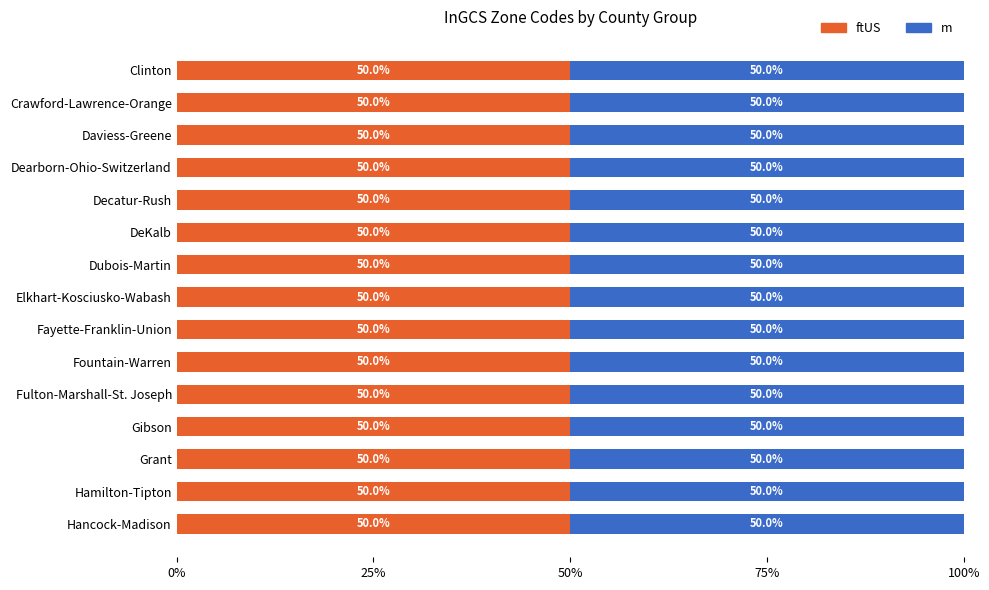

The ftUS series shows 69.7 at Gibson. True or false?

False